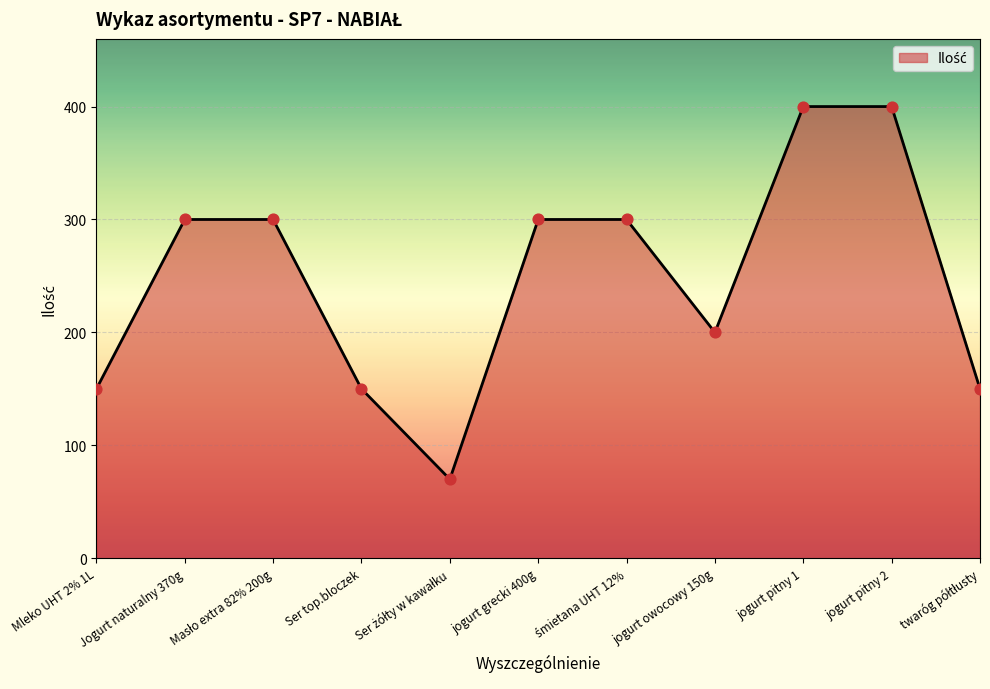

What is the change in value from Ser top.bloczek to jogurt pitny 2?

+250